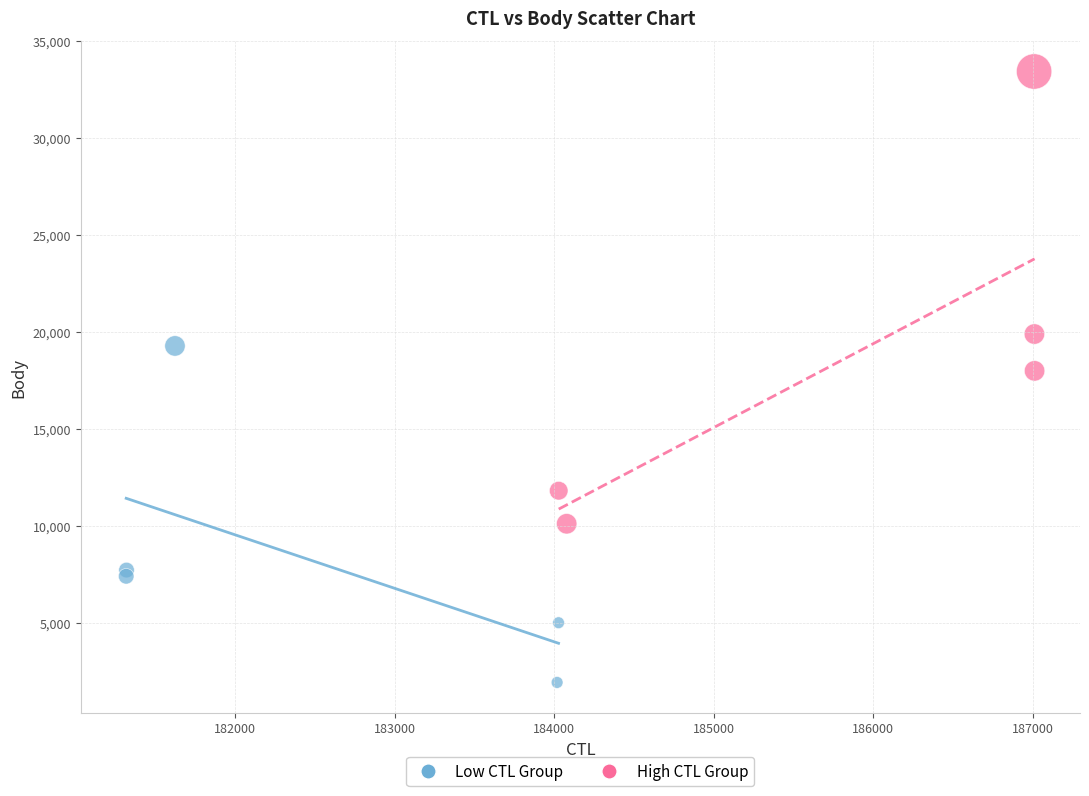

Which series has the widest spread of Y values?

High CTL Group